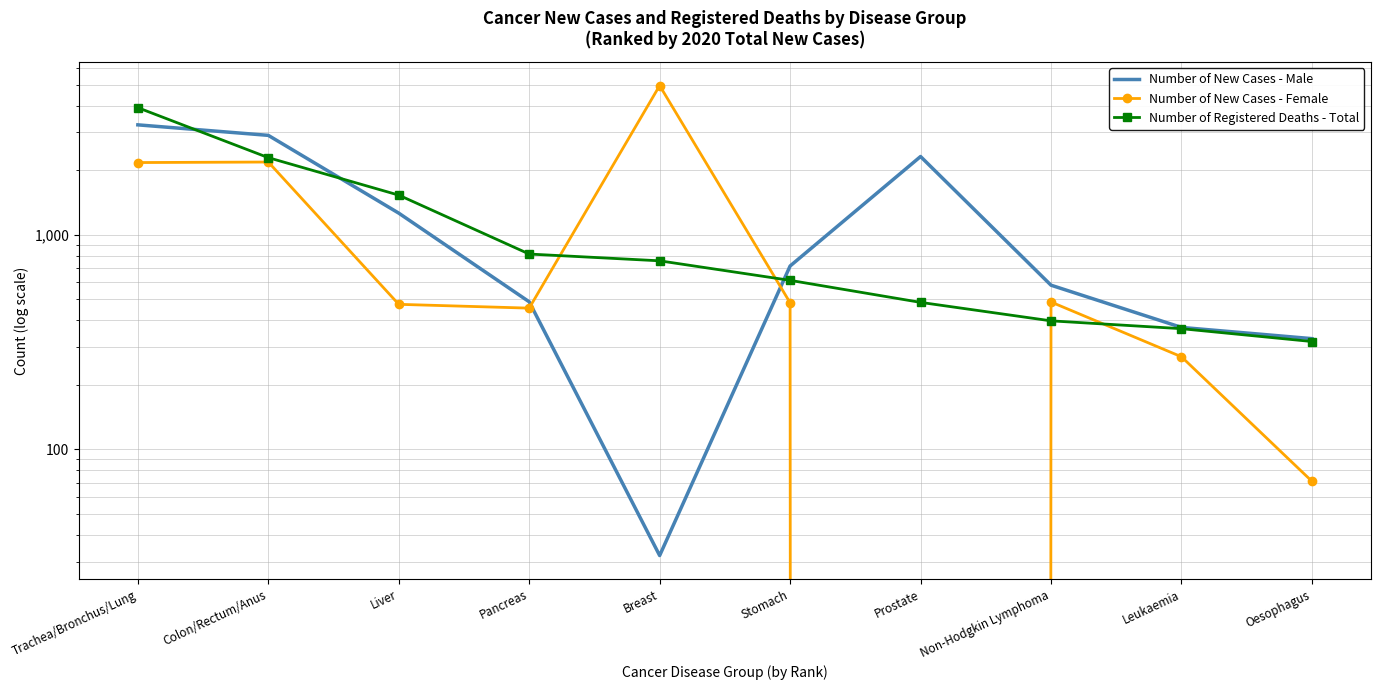

At which label is Number of New Cases - Male closest to 1642?

Liver